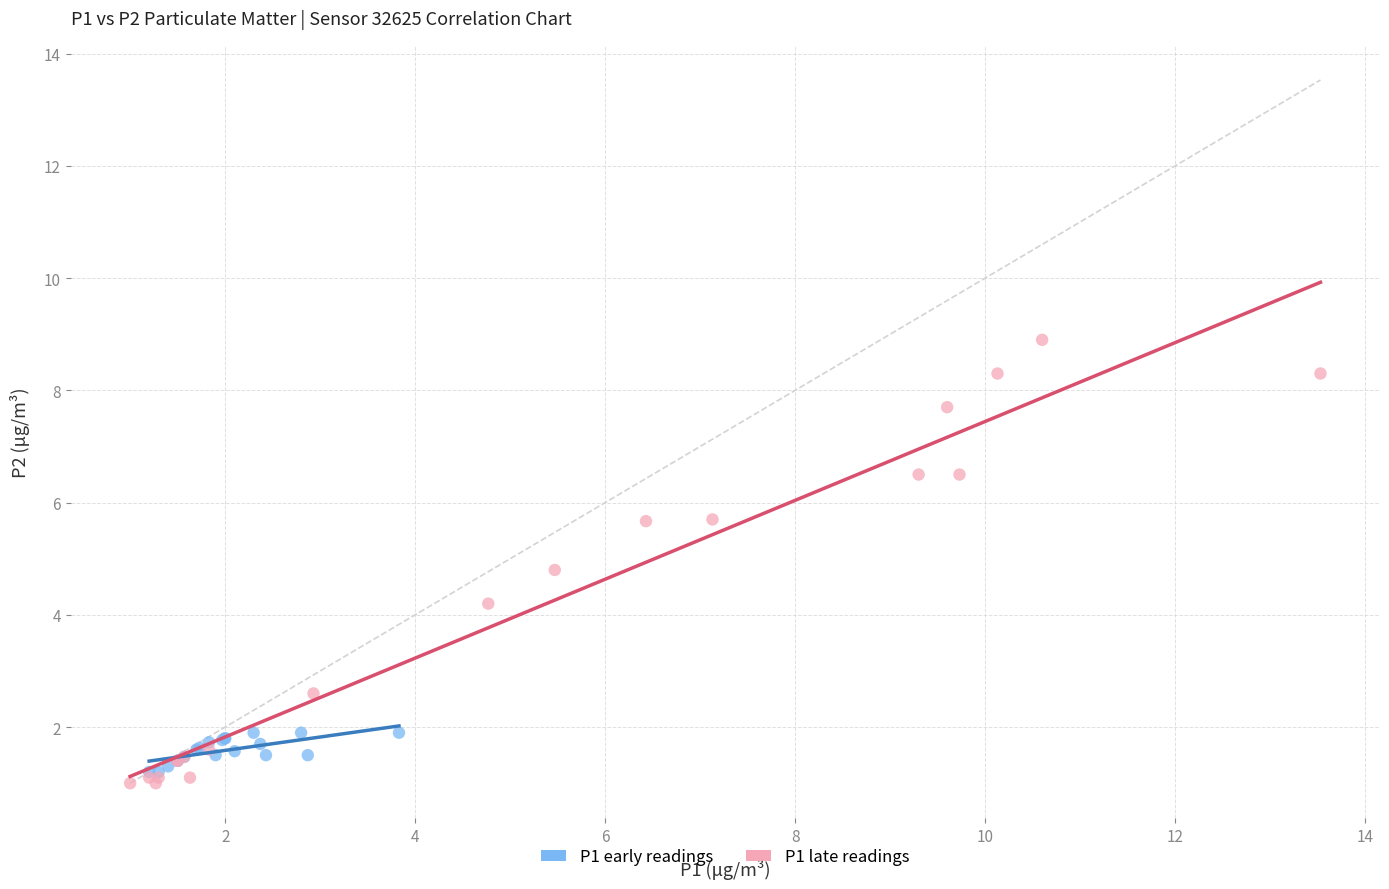

What are all the series names shown in the legend?

P1 early readings, P1 late readings